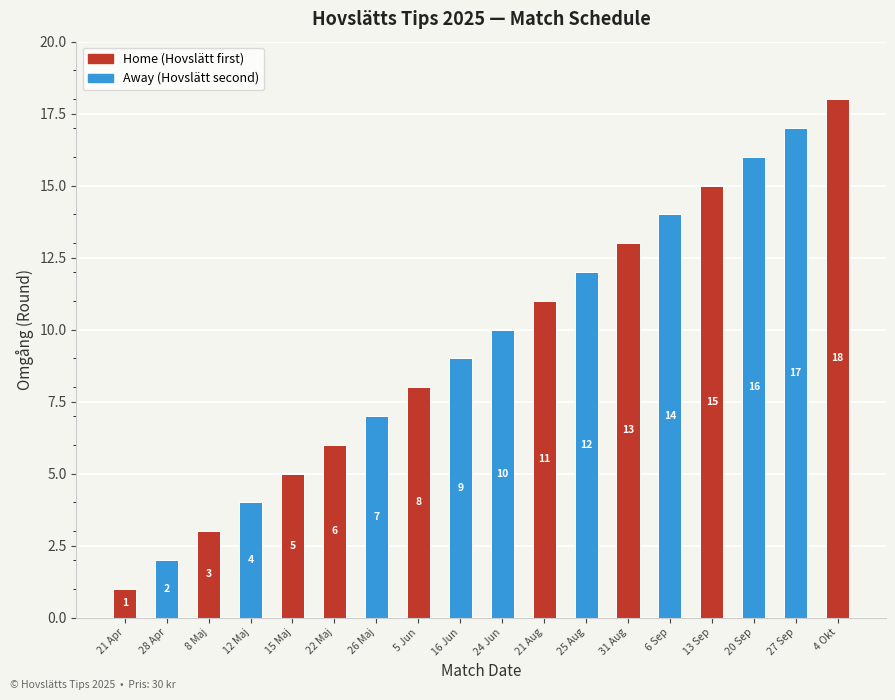

What is the difference between the maximum and minimum values?

17